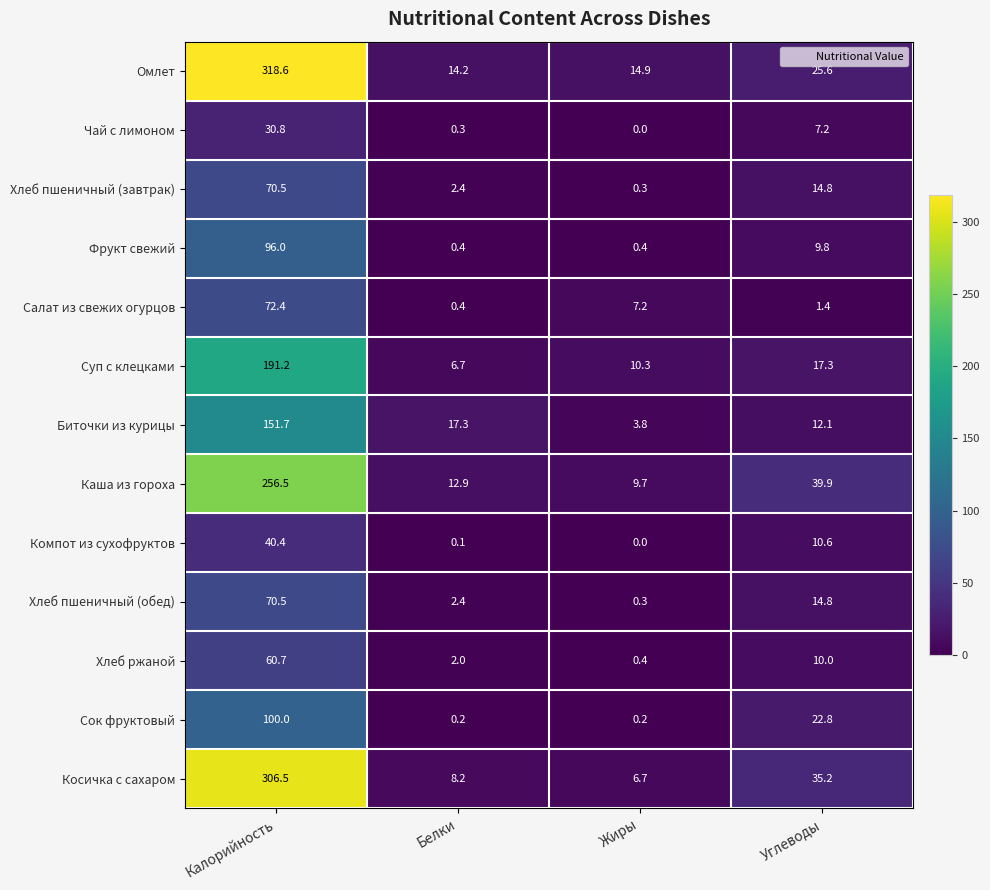

Which category has the lowest value across all series?

Жиры